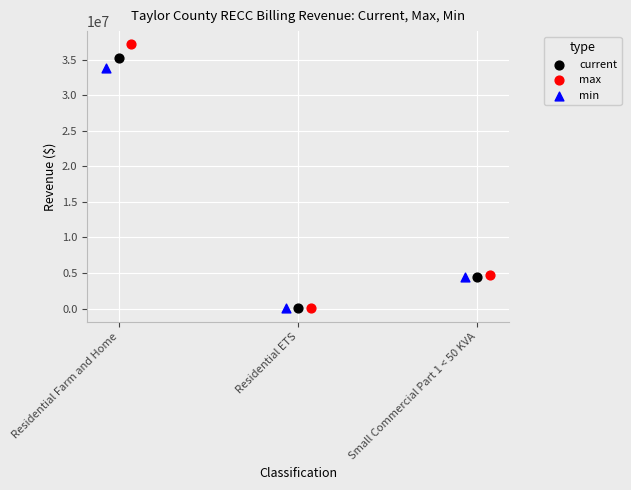

Which series contains the highest Y value?

max